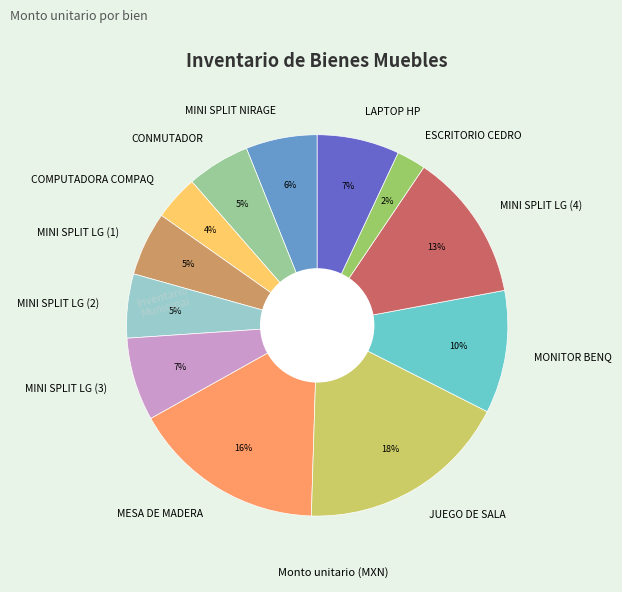

Do CONMUTADOR and MINI SPLIT LG (2) together represent more than half of the pie?

No